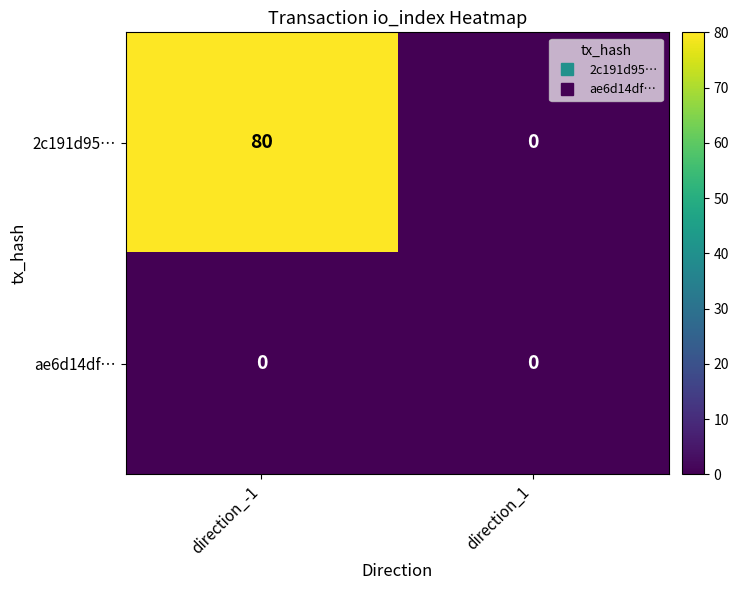

What is the maximum value for 2c191d95…?

80